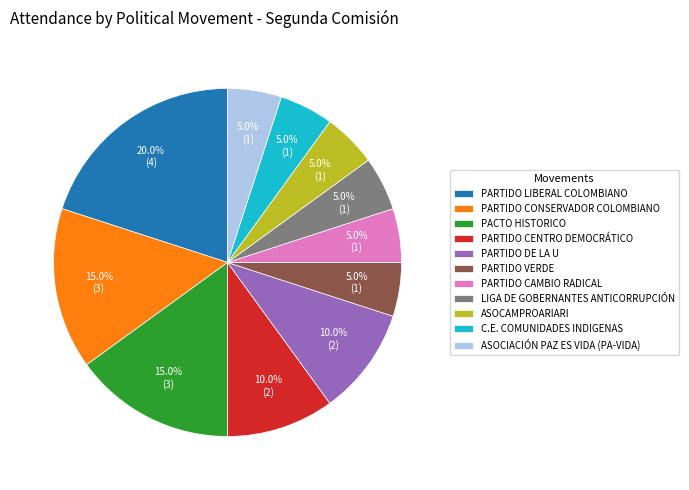

To the nearest percent, what portion does ASOCAMPROARIARI represent?

5%